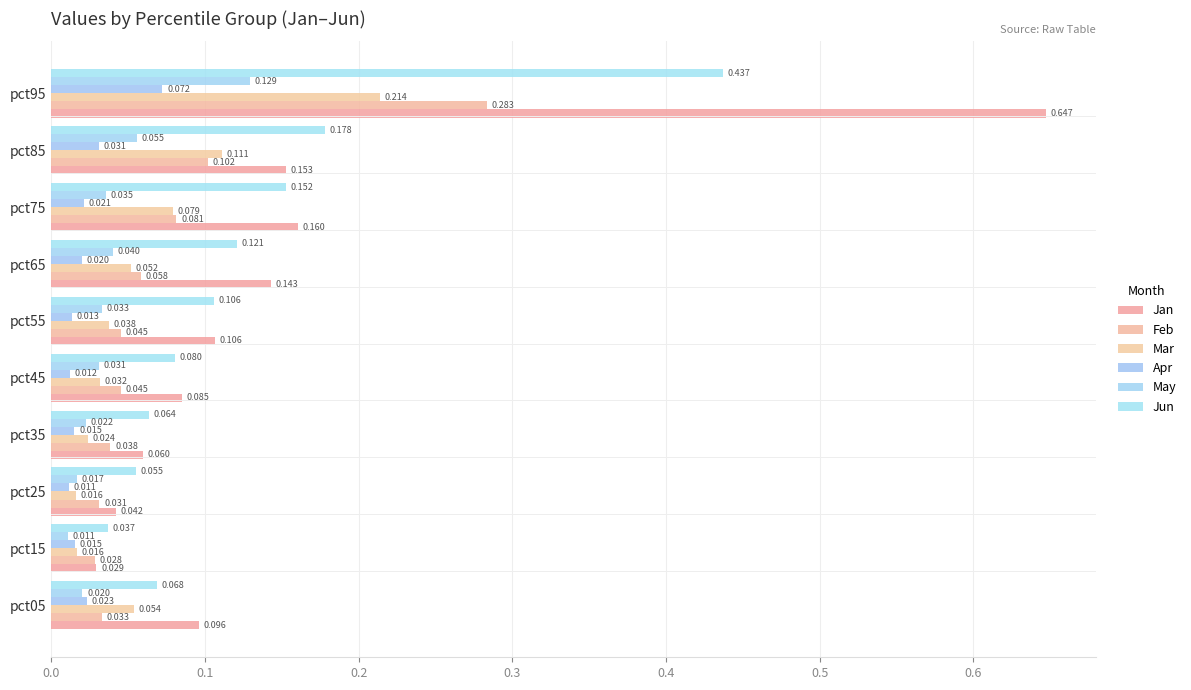

How many categories are shown in the chart?

10